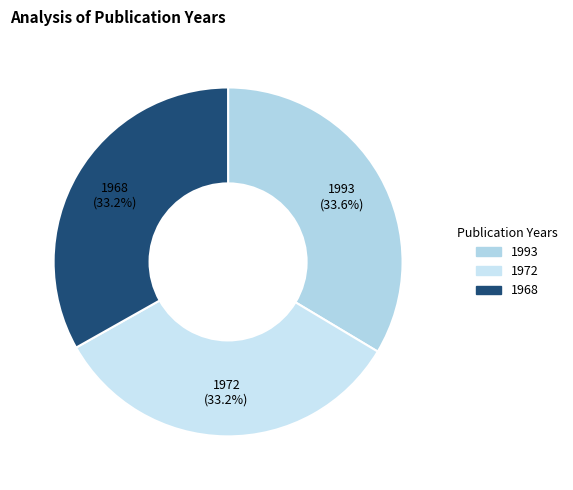

Does any single category account for the majority?

No